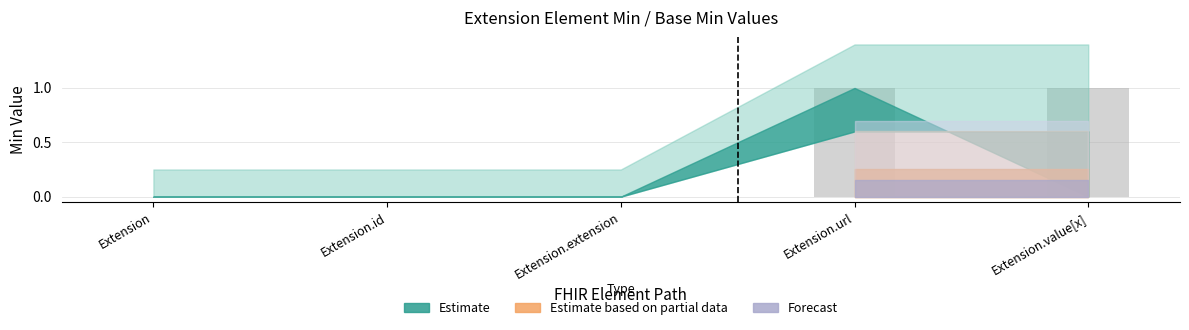

True or false: the data shows 0 at Extension.id.

True